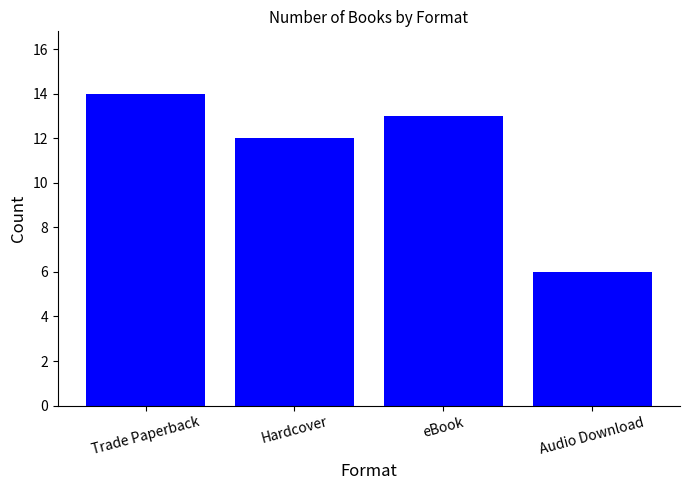

What is the difference between the values at eBook and Hardcover?

1